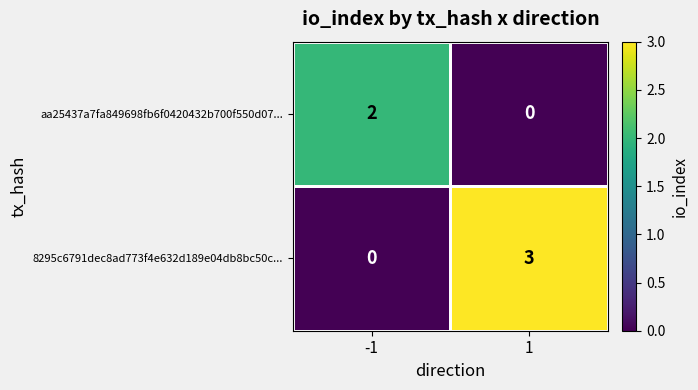

List the series in order of their peak value, highest first.

8295c6791dec8ad773f4e632d189e04db8bc50c..., aa25437a7fa849698fb6f0420432b700f550d07...